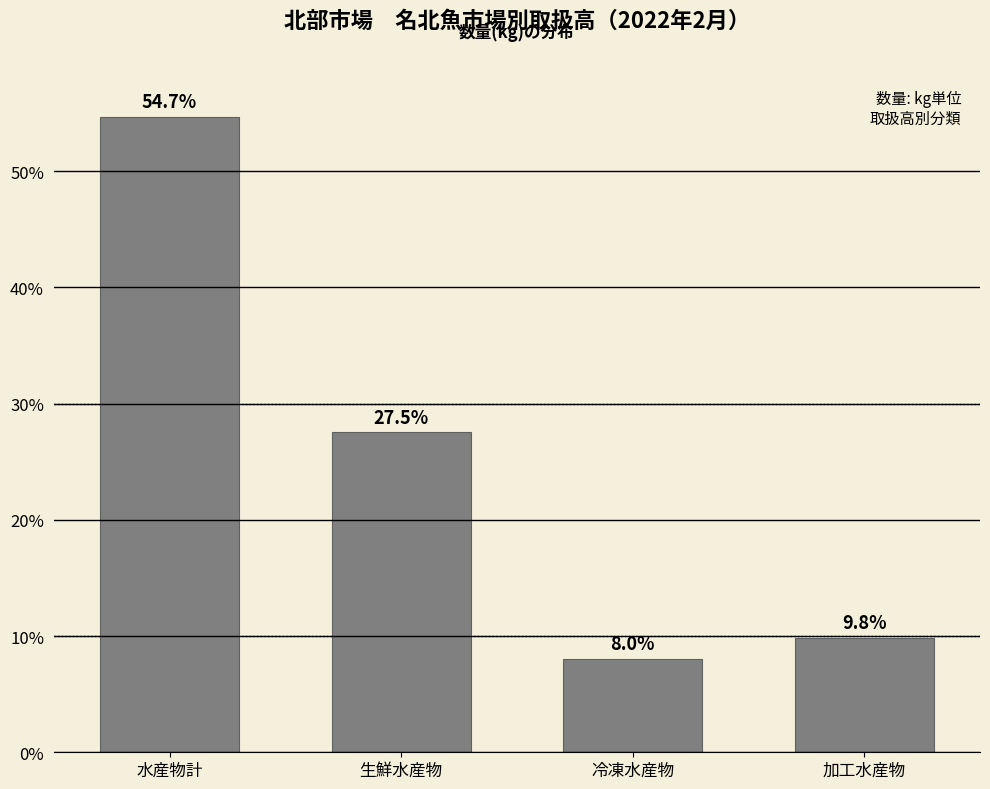

Reading left to right, extract all data points from this chart.

水産物計=54.7	生鮮水産物=27.5	冷凍水産物=8.0	加工水産物=9.8